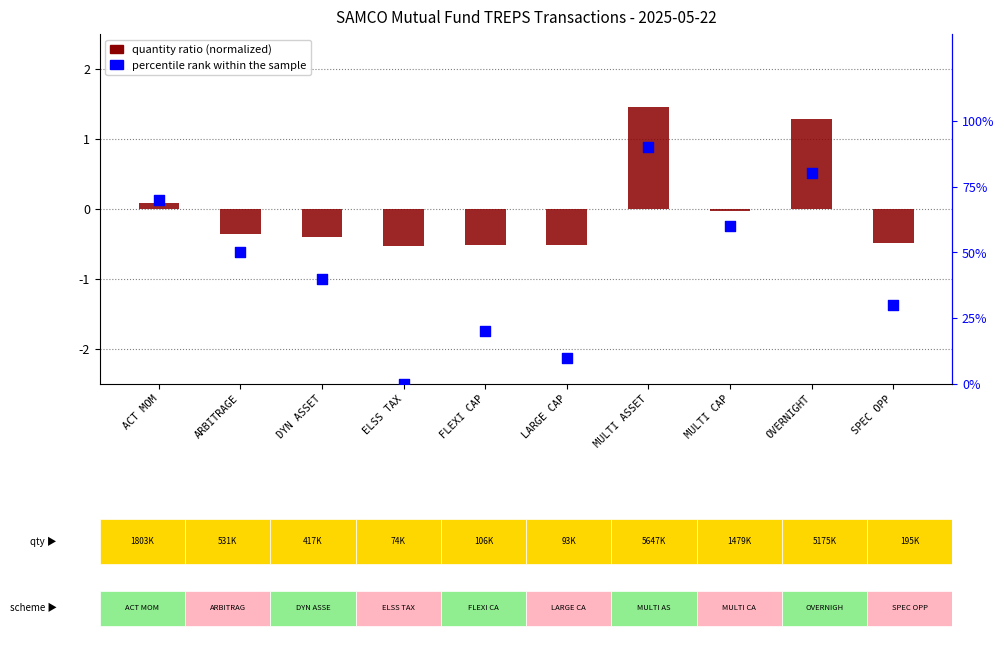

Is the value of quantity ratio (normalized) at MULTI CAP greater than the value of percentile rank within the sample at ARBITRAGE?

No